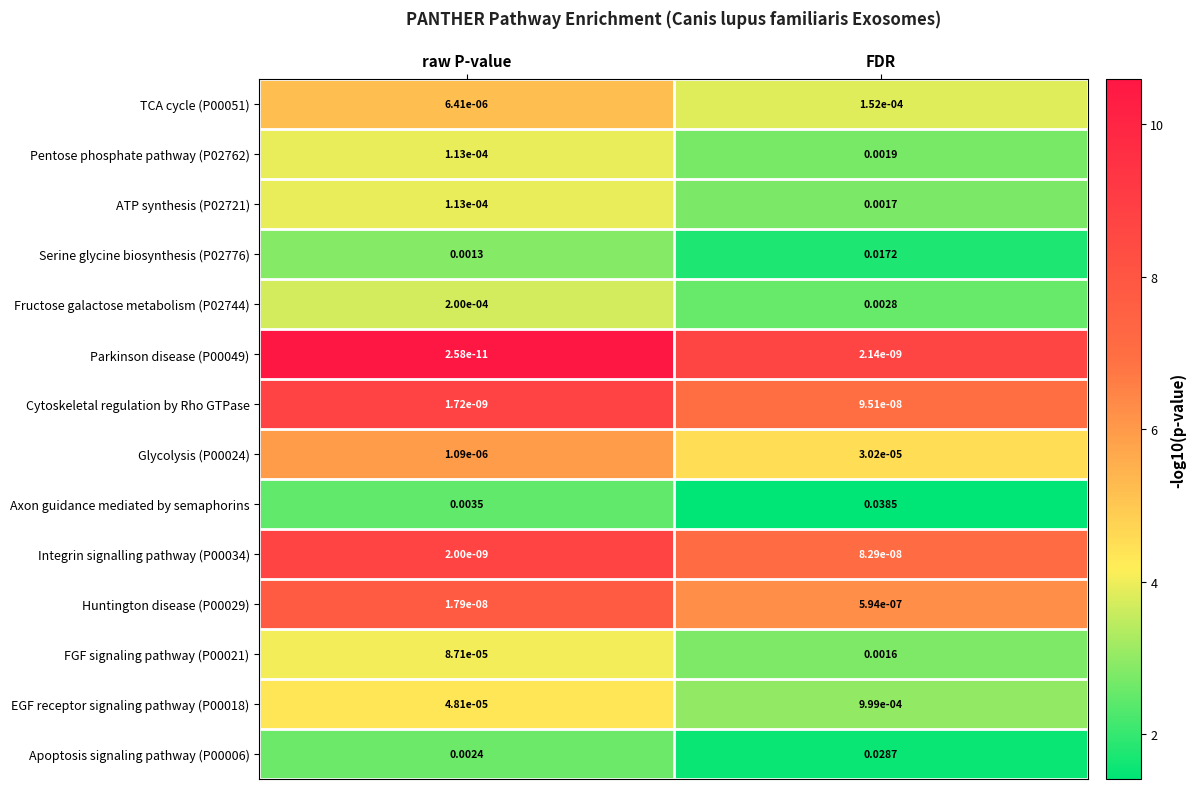

How many distinct data groups are displayed?

14